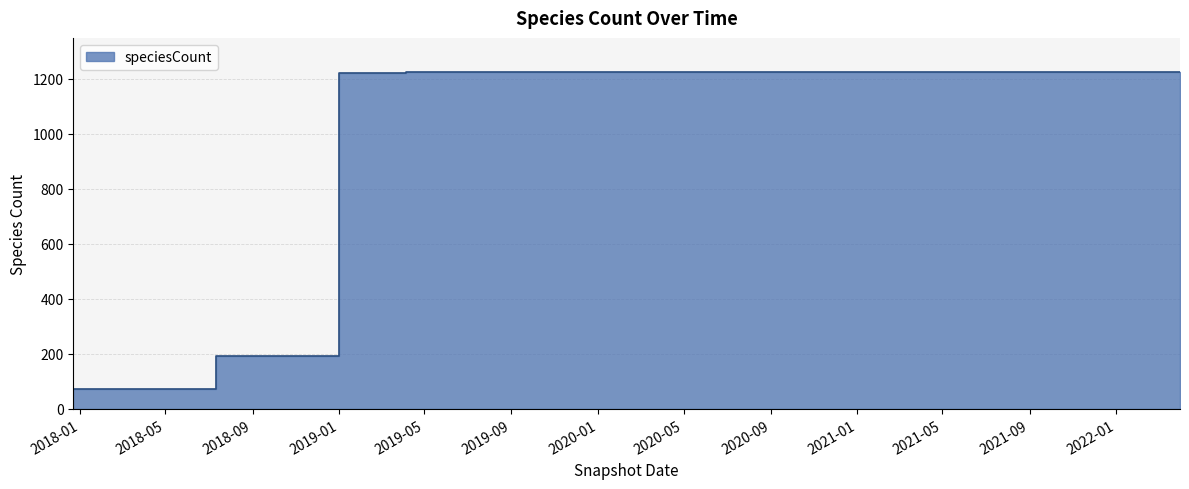

True or false: the data has more than 2 interior local peaks.

False